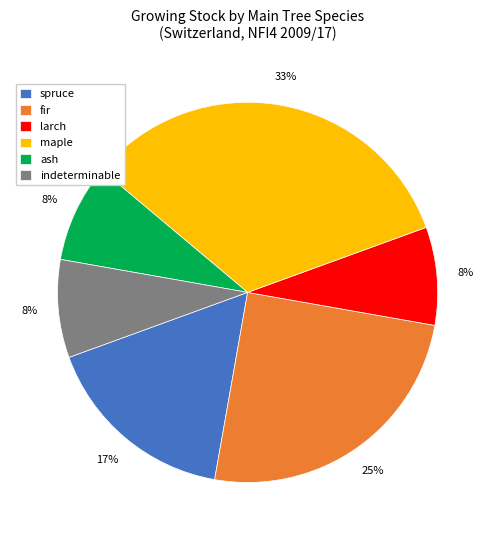

Do maple and indeterminable together represent more than half of the pie?

No